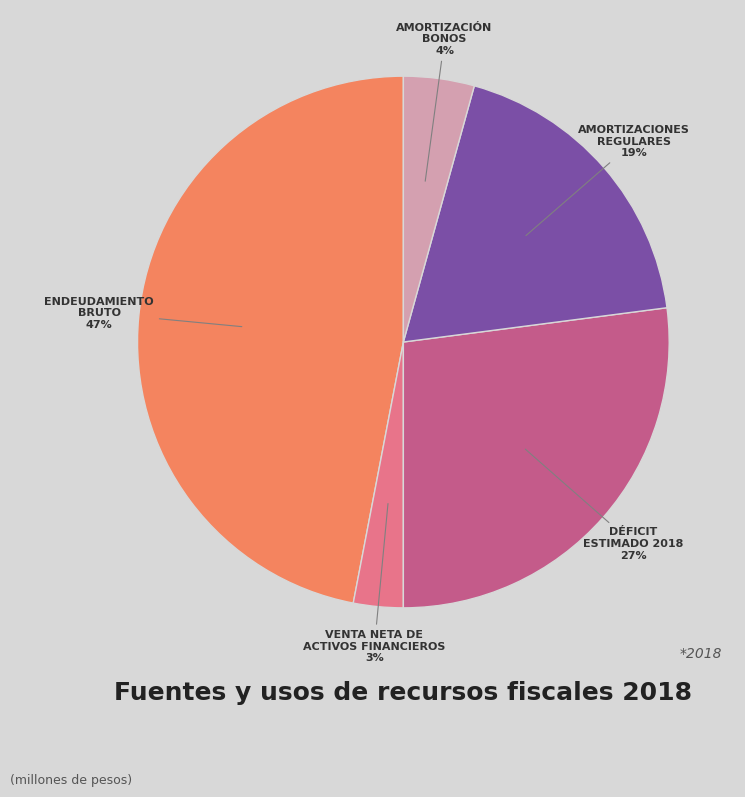

Is there any slice that represents more than half of the pie?

No